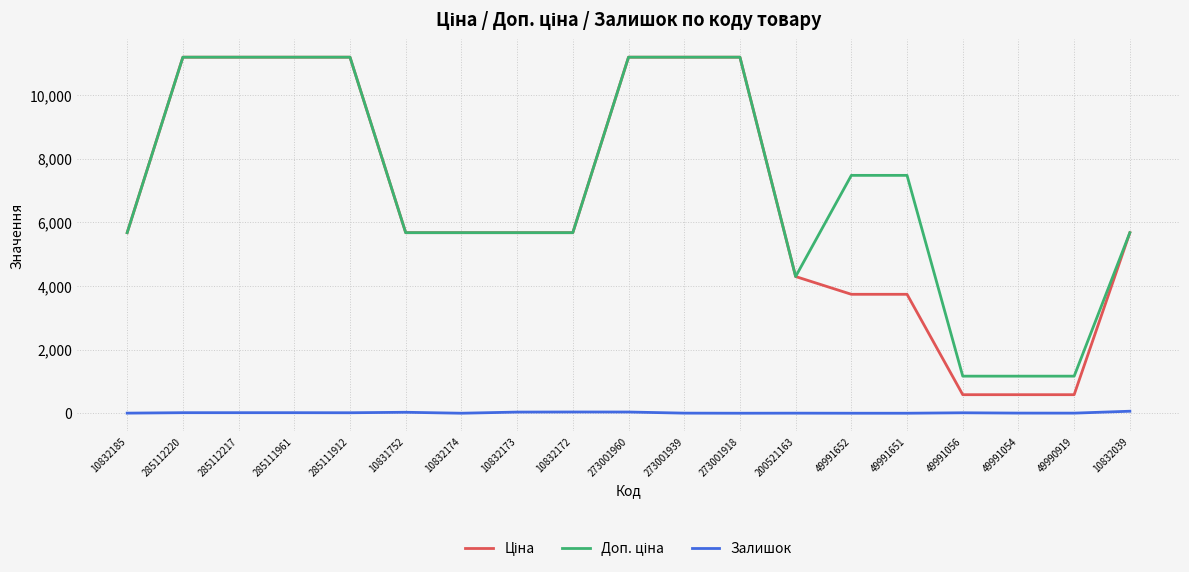

What is the greatest value displayed?

11188.2